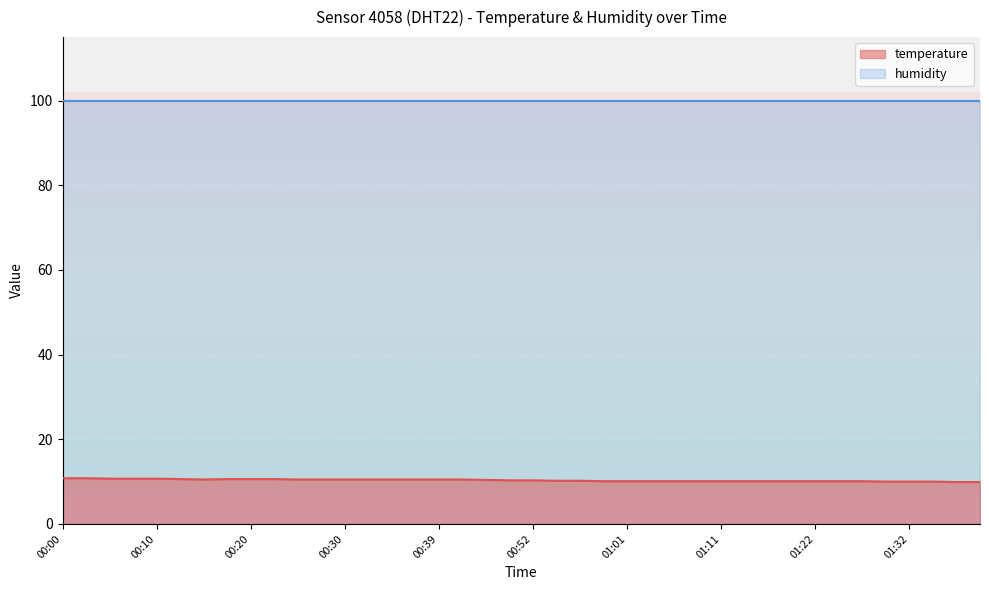

Which has a higher value, 00:54 or 00:42?

00:42